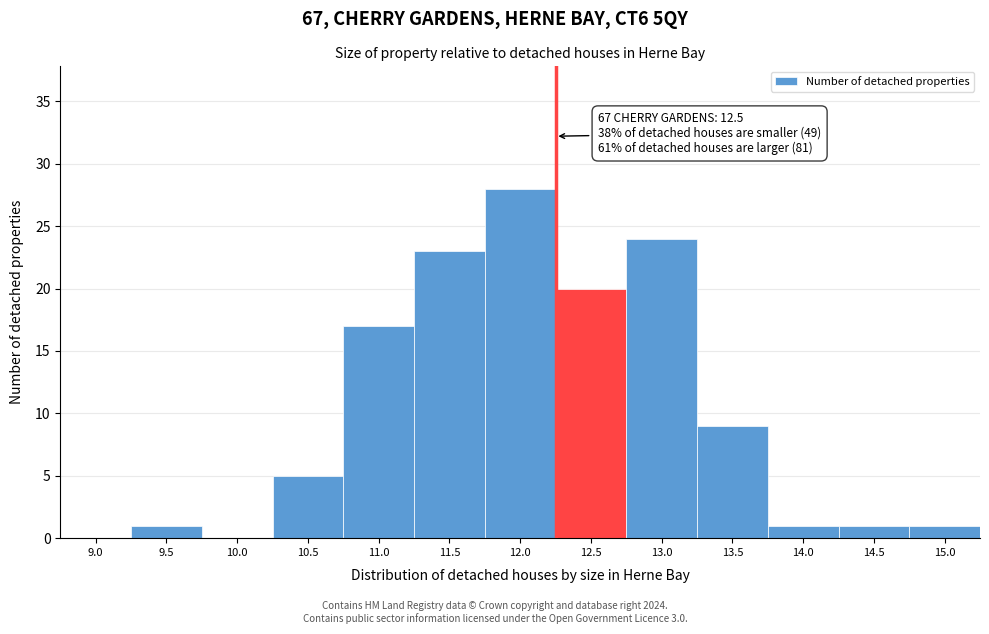

Reading left to right, what are all the values shown in this chart?

9.0=0	9.5=1	10.0=0	10.5=5	11.0=17	11.5=23	12.0=28	12.5=20	13.0=24	13.5=9	14.0=1	14.5=1	15.0=1